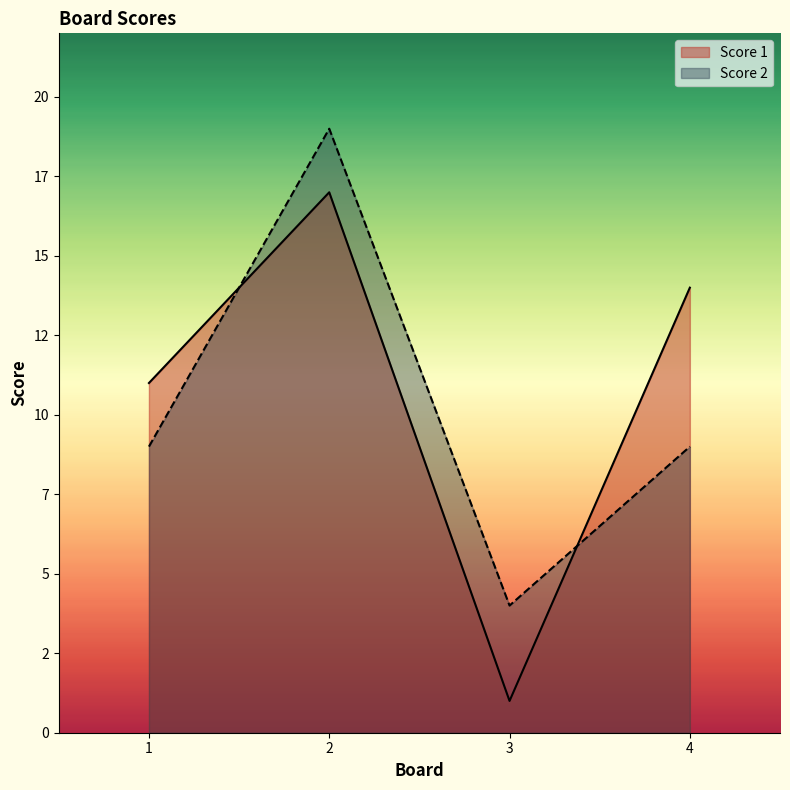

Reading left to right, transcribe all the data shown in this chart.

Score 1: 11	17	1	14
Score 2: 9	19	4	9